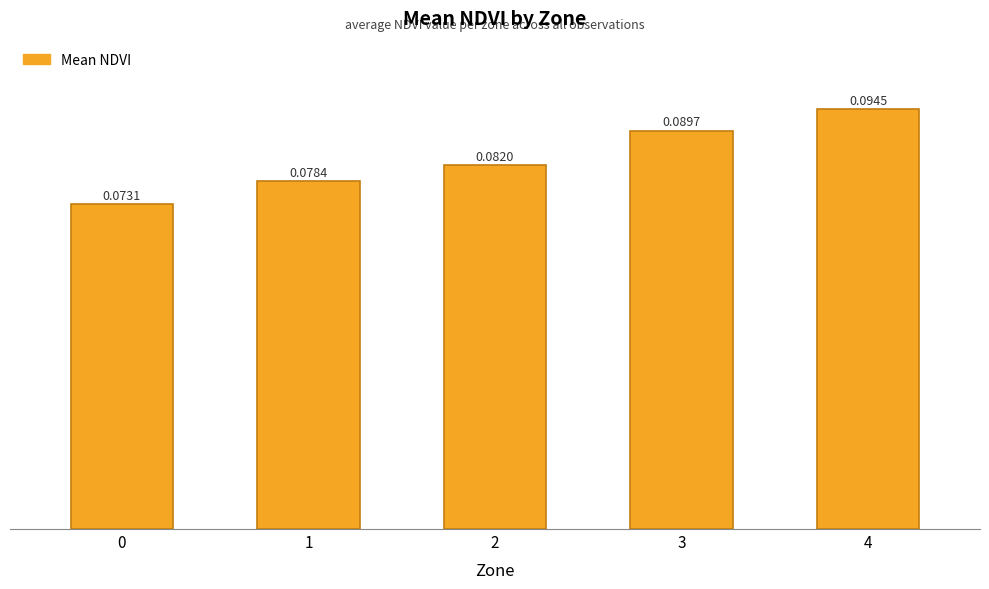

Which has a higher value, 3 or 0?

3